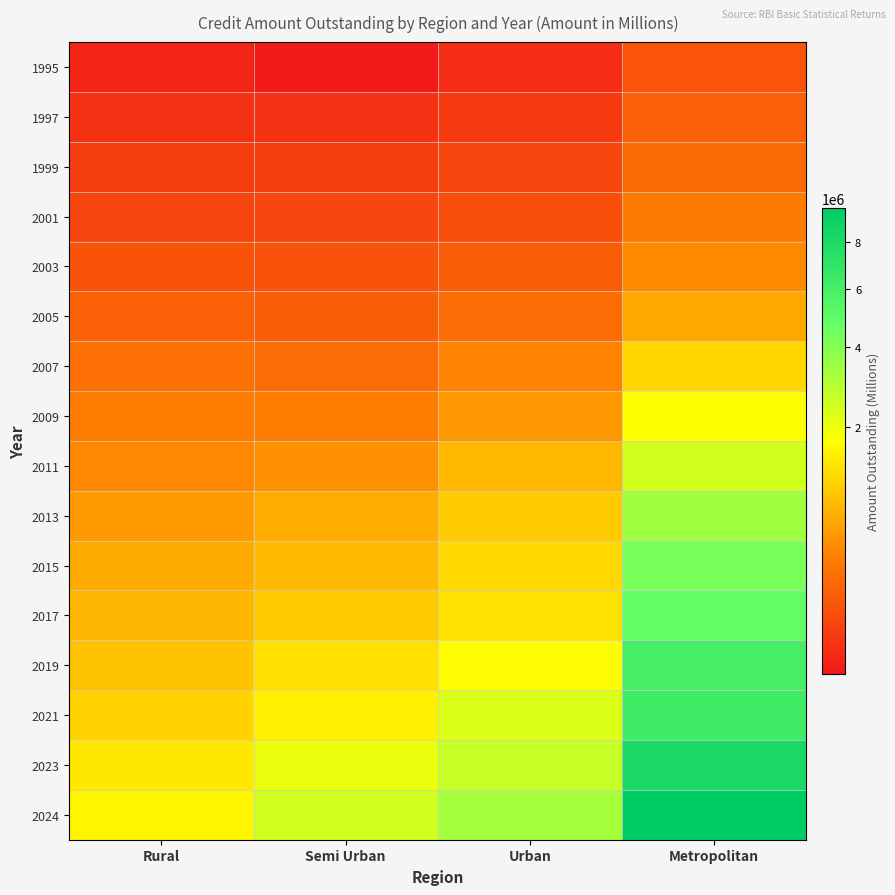

What is the total value across all series at Urban?

15468969